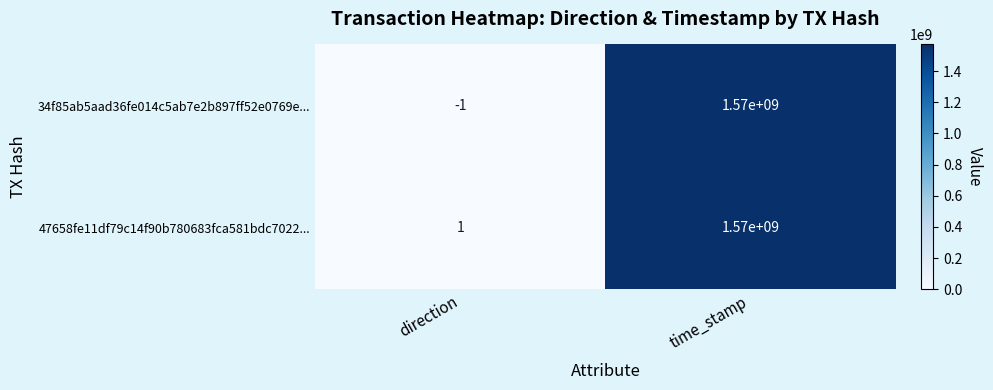

List the labels in order of 34f85ab5aad36fe014c5ab7e2b897ff52e0769e... value, smallest first.

direction, time_stamp